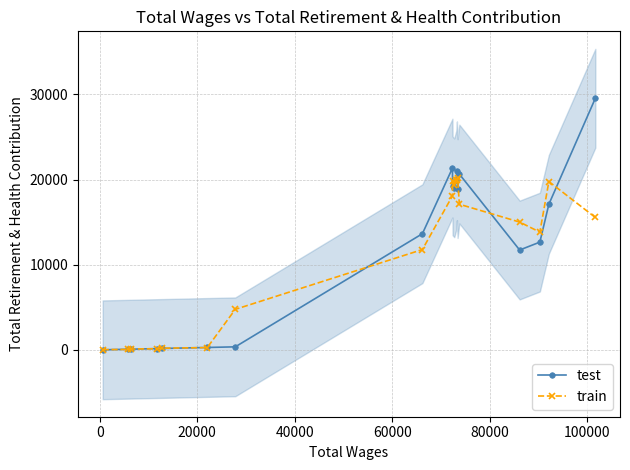

What is the value of the train point at the 14th from the left?

20199.0